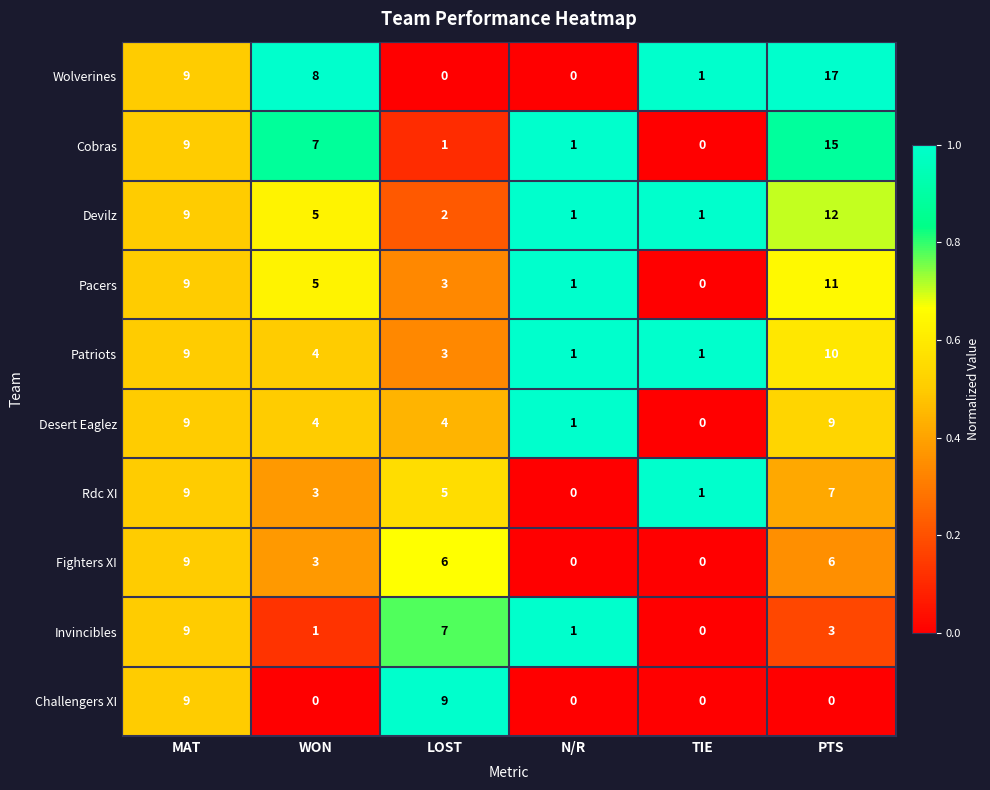

What is the total value across all series at LOST?

40